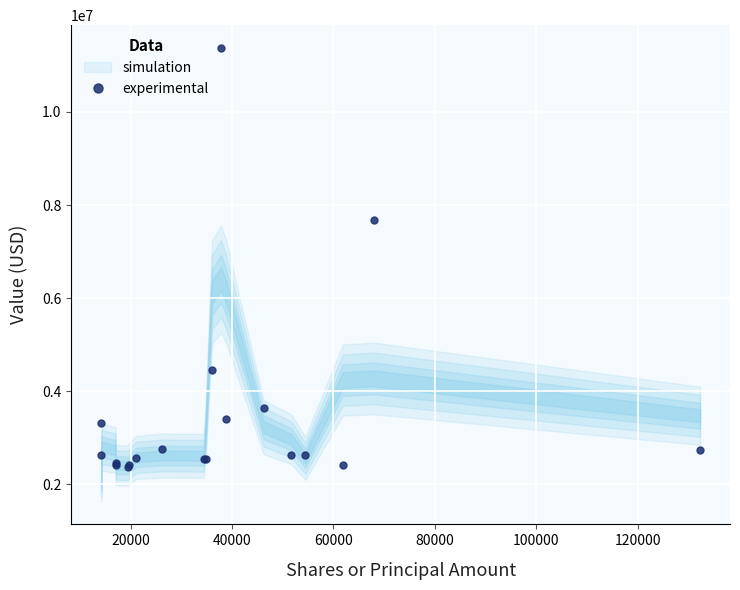

What is the maximum value for experimental?

11376000